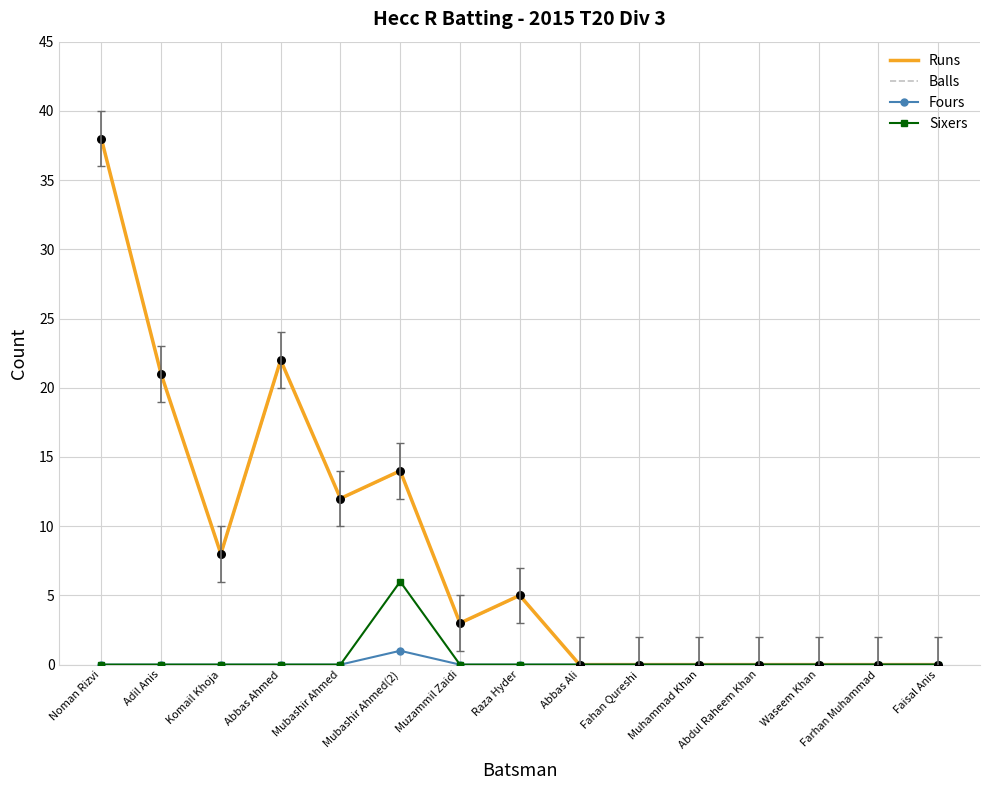

Which series has the widest spread of Y values?

Runs